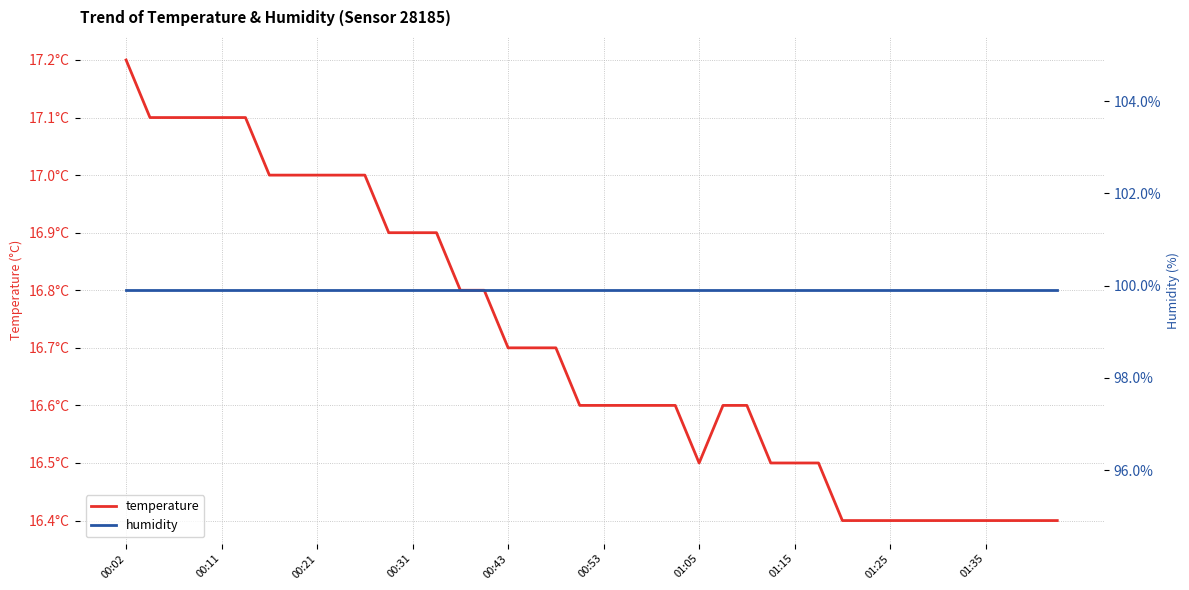

Is this an area chart (filled region under the line)?

No